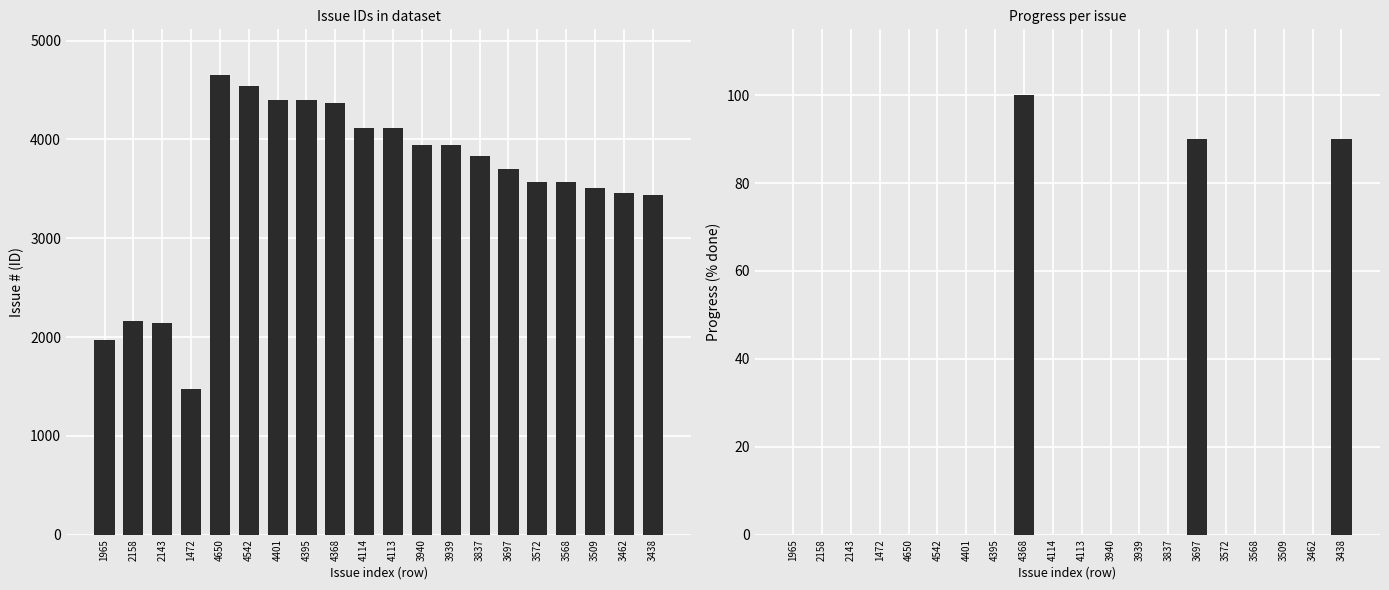

At how many categories does at least one series exceed 369?

20